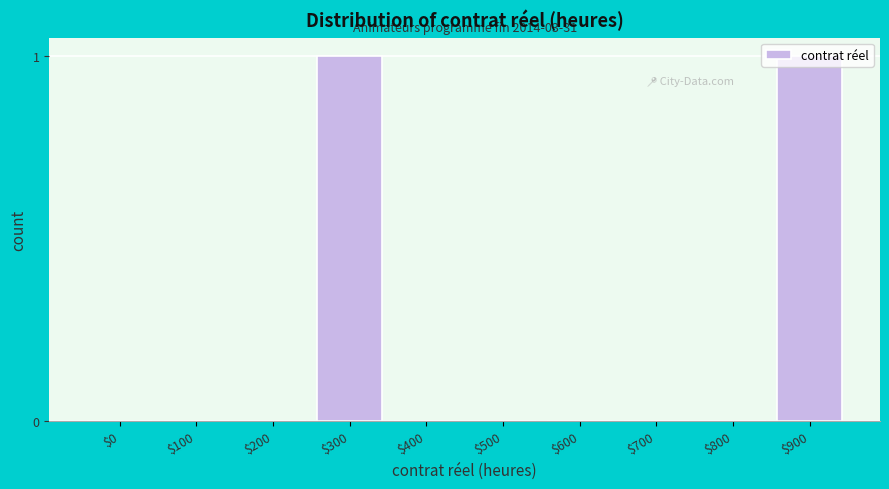

True or false: the data shows 0 at $400.

True